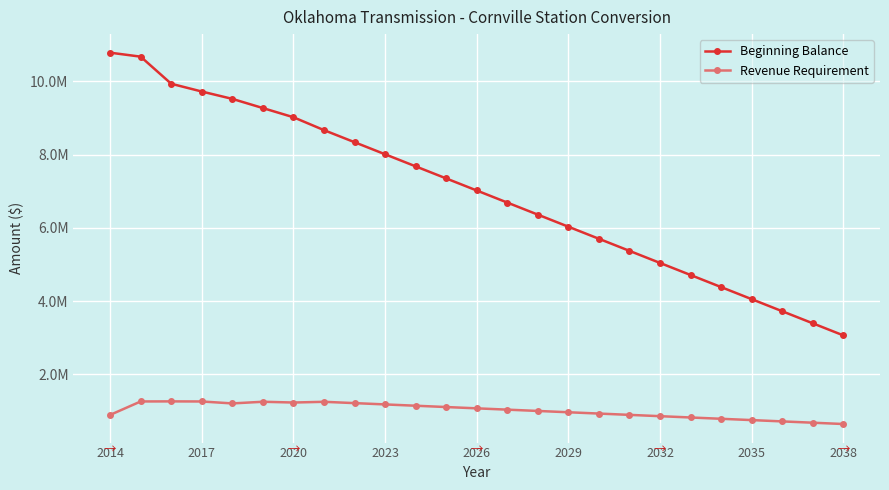

Does the chart have visible grid lines?

Yes